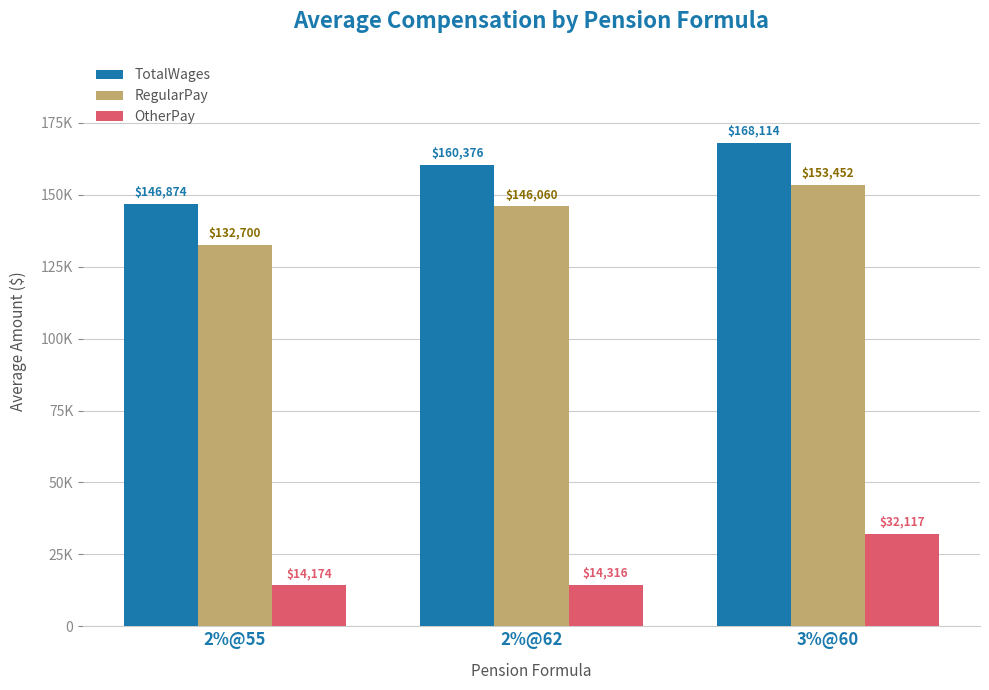

At which label does RegularPay reach its minimum?

2%@55